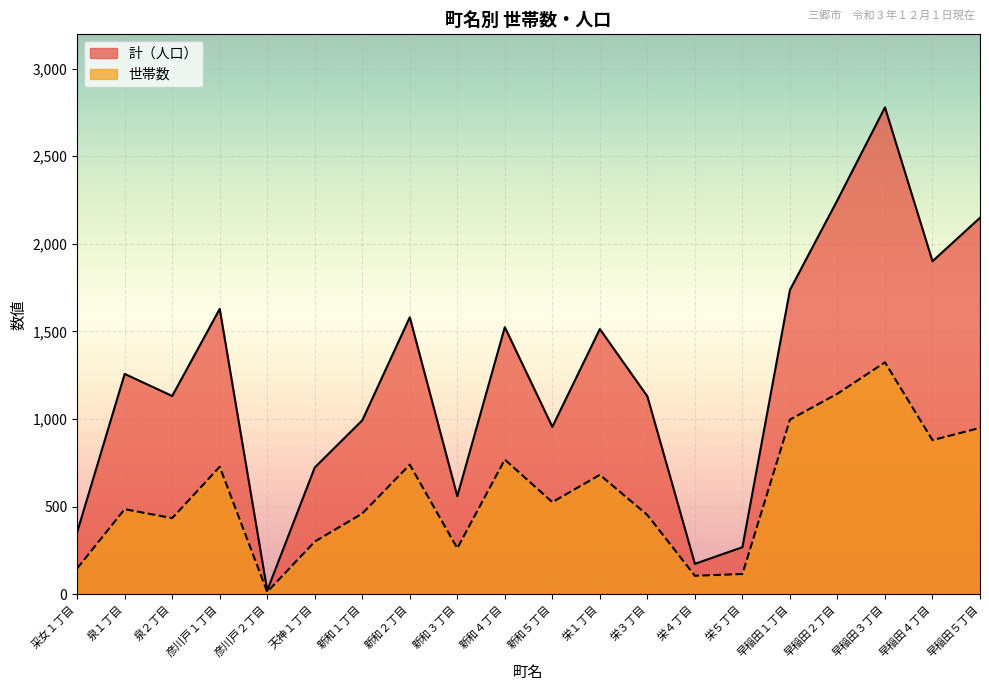

Reading left to right, what are all the values shown in this chart?

世帯数: 采女１丁目=148	泉１丁目=486	泉２丁目=435	彦川戸１丁目=728	彦川戸２丁目=14	天神１丁目=301	新和１丁目=461	新和２丁目=740	新和３丁目=263	新和４丁目=769	新和５丁目=526	栄１丁目=682	栄３丁目=453	栄４丁目=106	栄５丁目=116	早稲田１丁目=997	早稲田２丁目=1145	早稲田３丁目=1324	早稲田４丁目=880	早稲田５丁目=950
計: 采女１丁目=355	泉１丁目=1258	泉２丁目=1132	彦川戸１丁目=1629	彦川戸２丁目=22	天神１丁目=724	新和１丁目=993	新和２丁目=1581	新和３丁目=560	新和４丁目=1525	新和５丁目=956	栄１丁目=1514	栄３丁目=1130	栄４丁目=174	栄５丁目=269	早稲田１丁目=1737	早稲田２丁目=2250	早稲田３丁目=2779	早稲田４丁目=1901	早稲田５丁目=2149